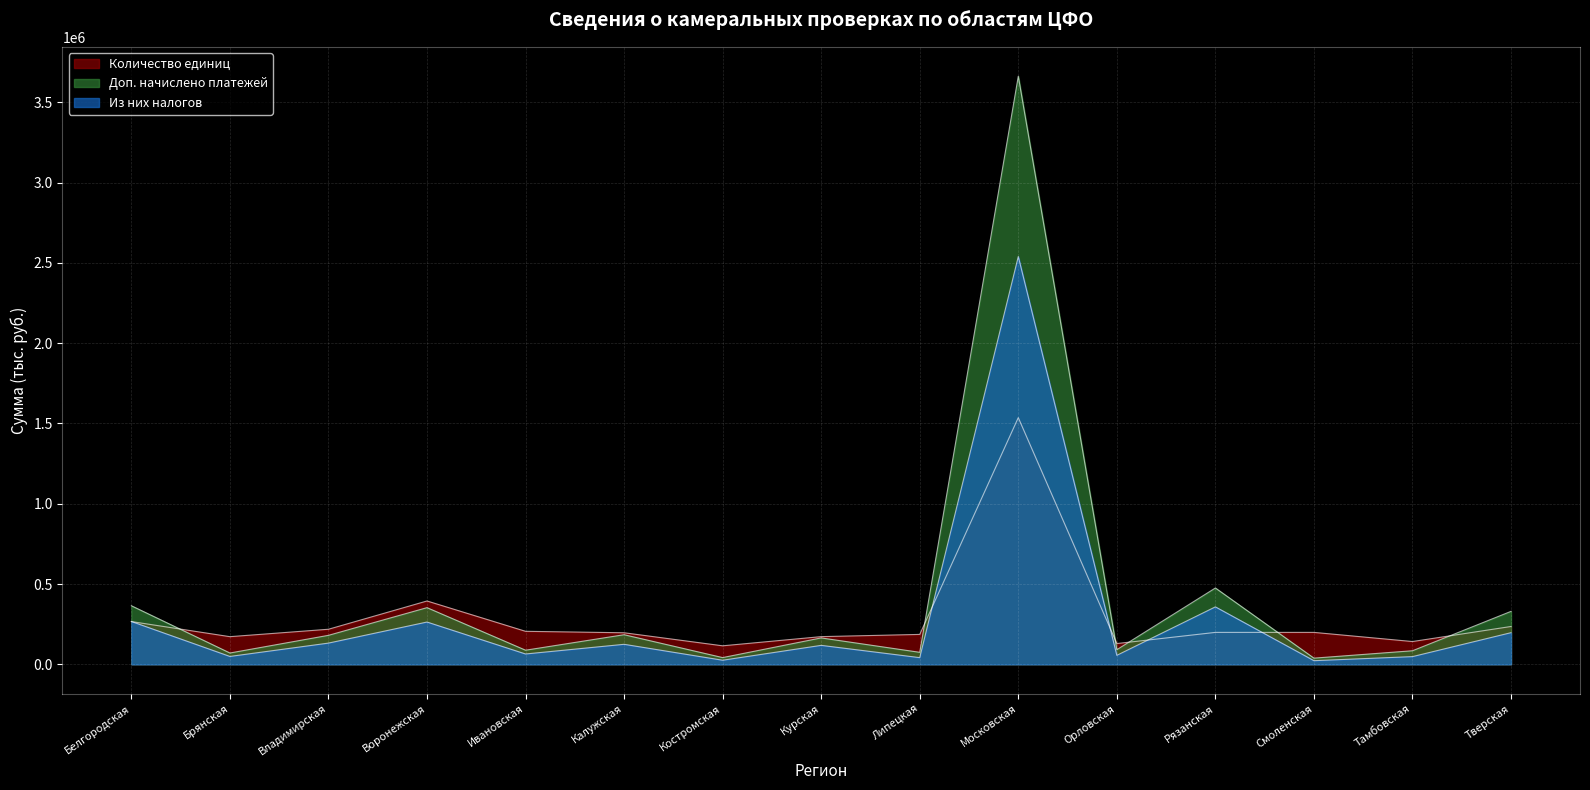

What is the total value across all series at Смоленская?

260453